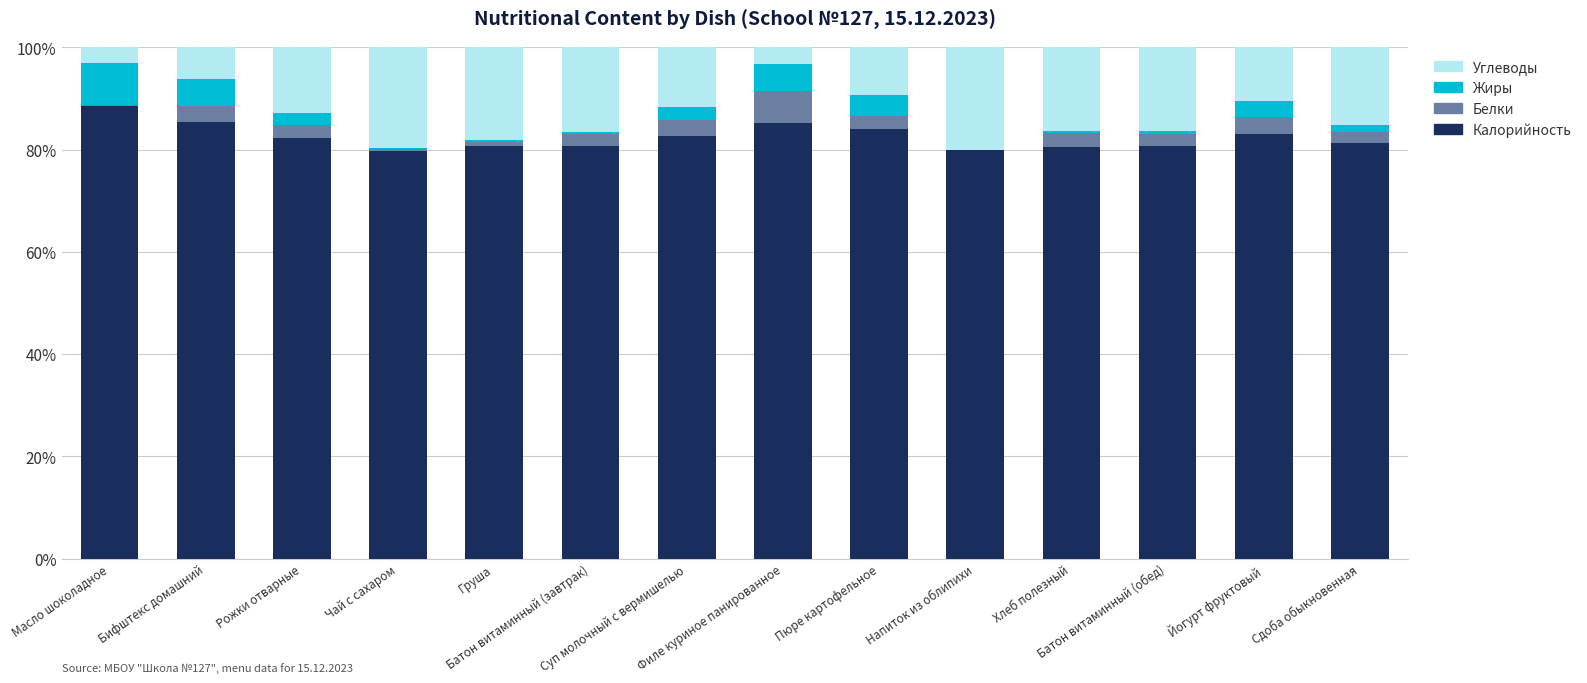

How many series are shown in this chart?

4